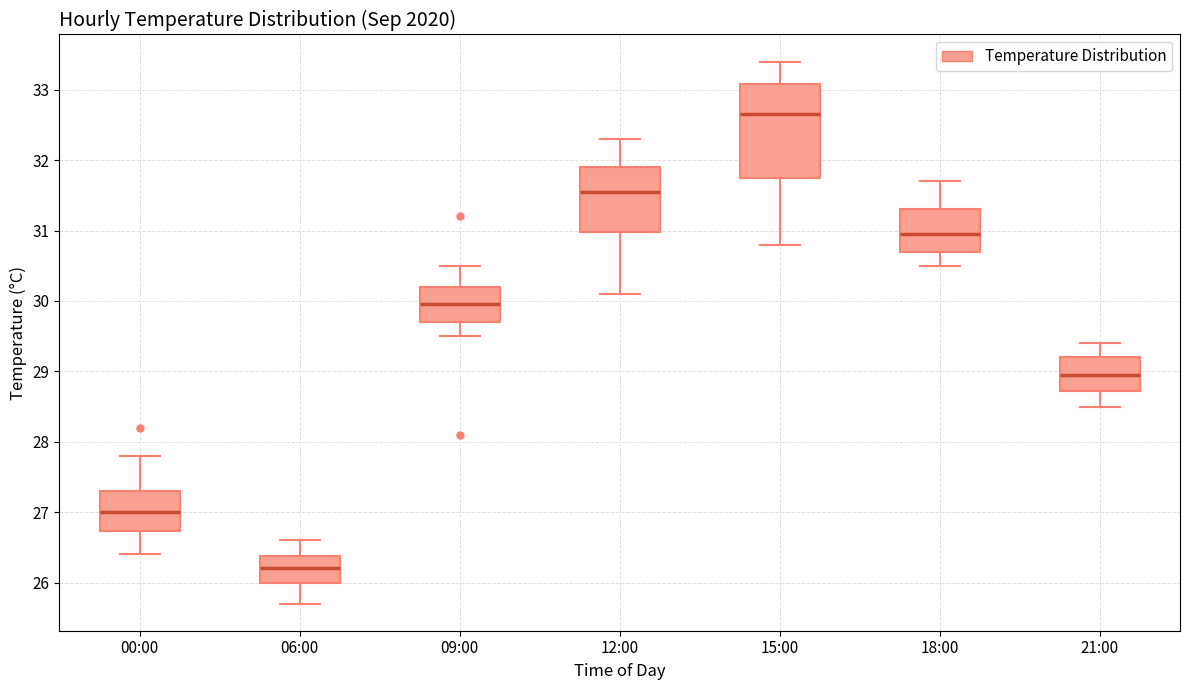

Where is the upper edge of the box for 12:00 on the y-axis? The values are not printed on the chart, so give them approximately, as read against the axis.

31.9